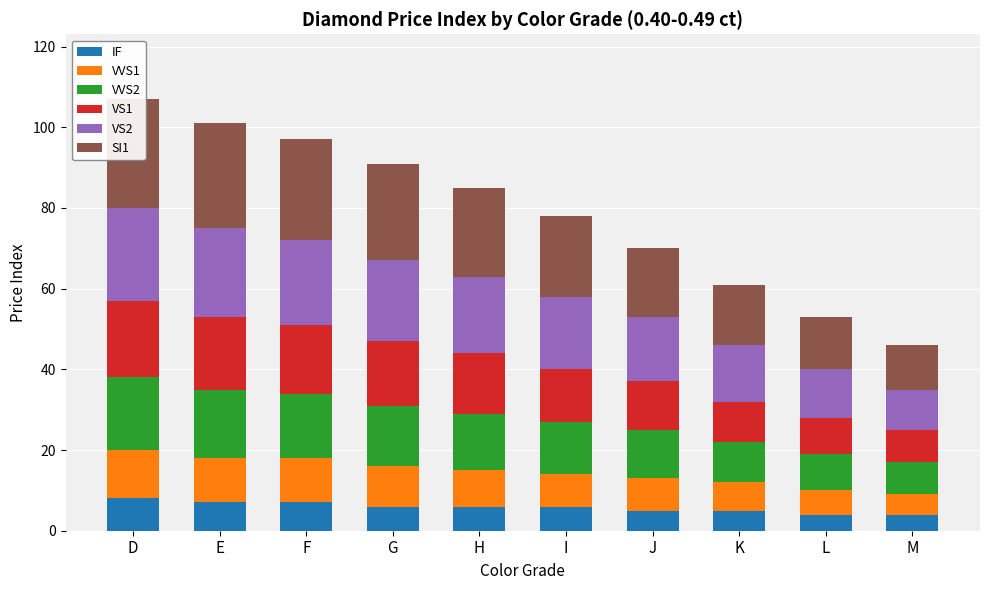

Count the VVS1 values in the range 7 to 11.

7